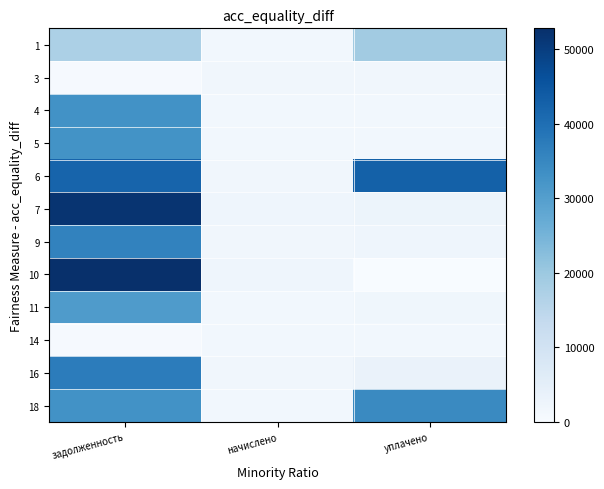

Count the number of data series in this chart.

12